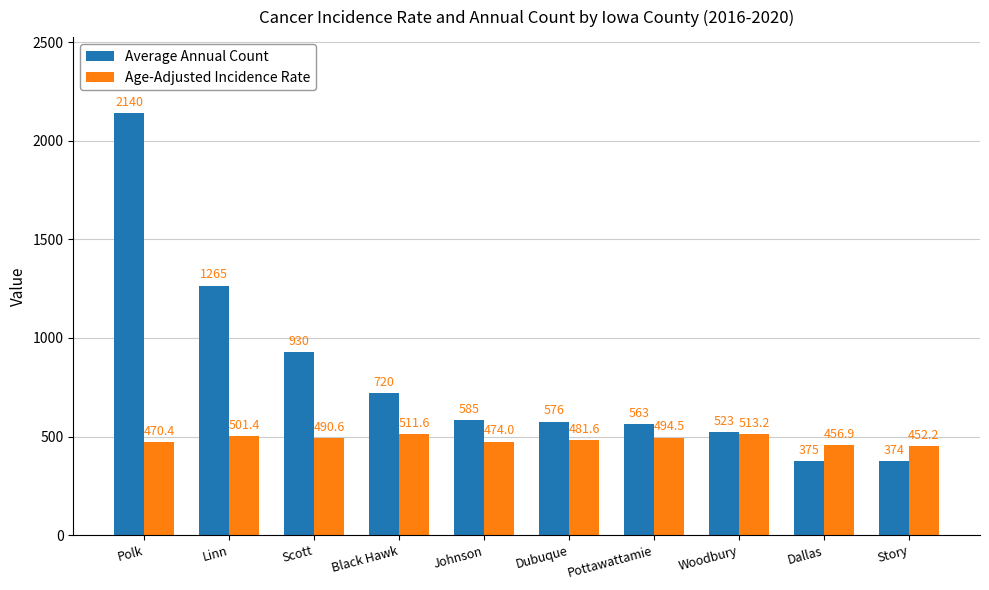

At which category is the sum across all series the highest?

Polk